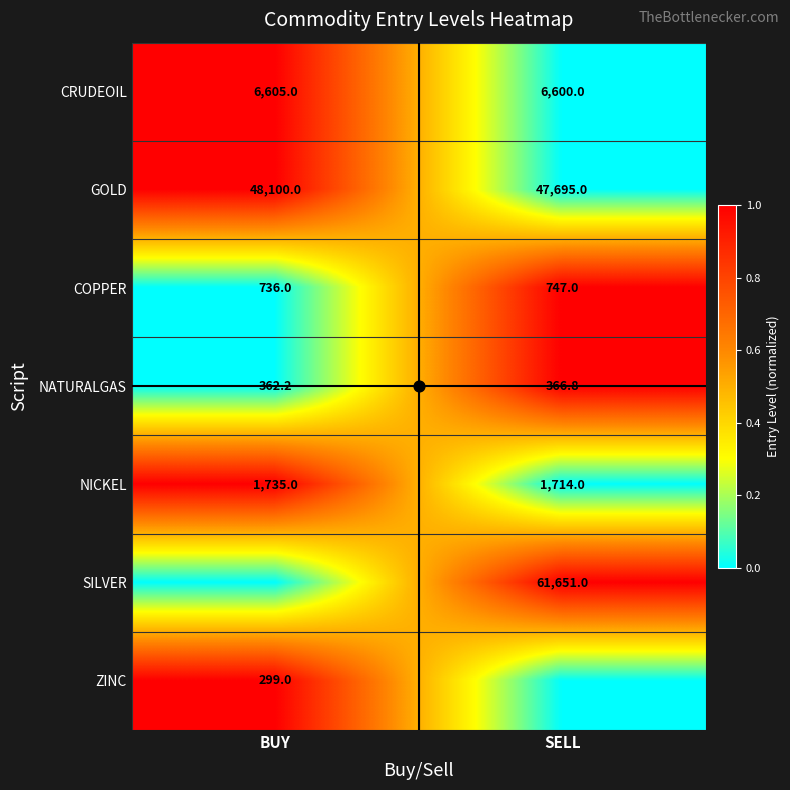

Which category has the highest value across all series?

BUY